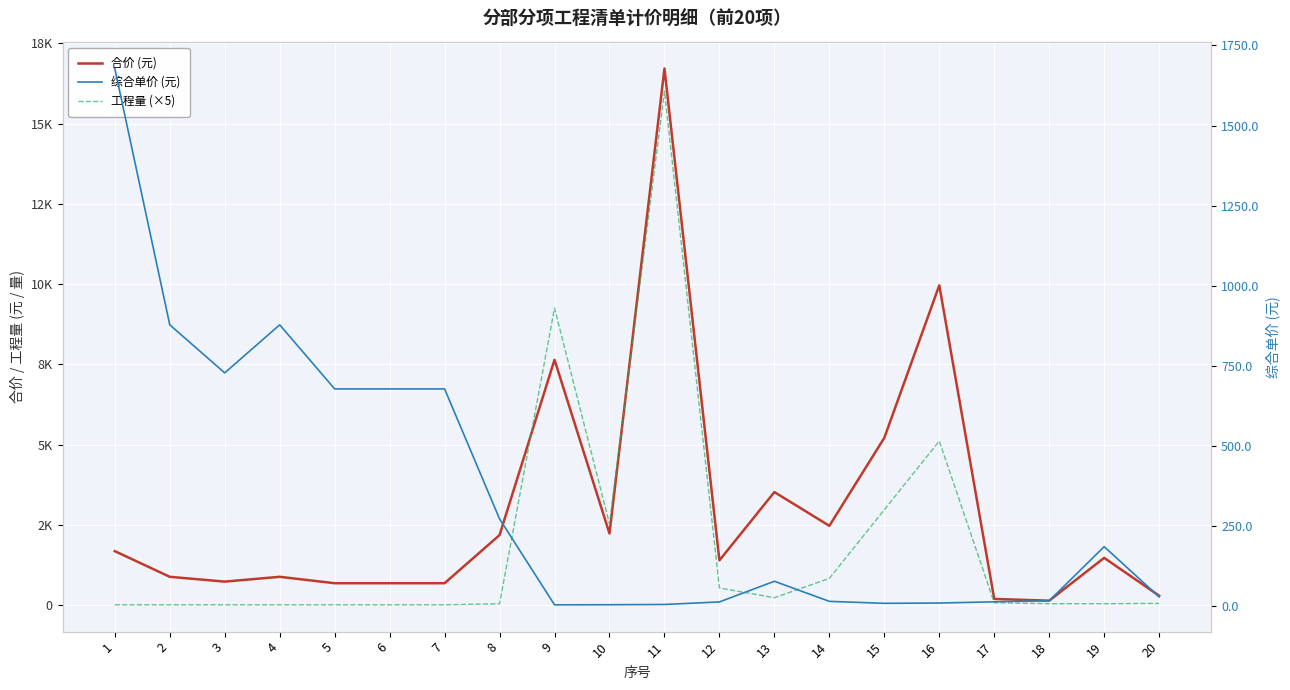

The 工程量 (×5) series shows 7.8 at 7. True or false?

False